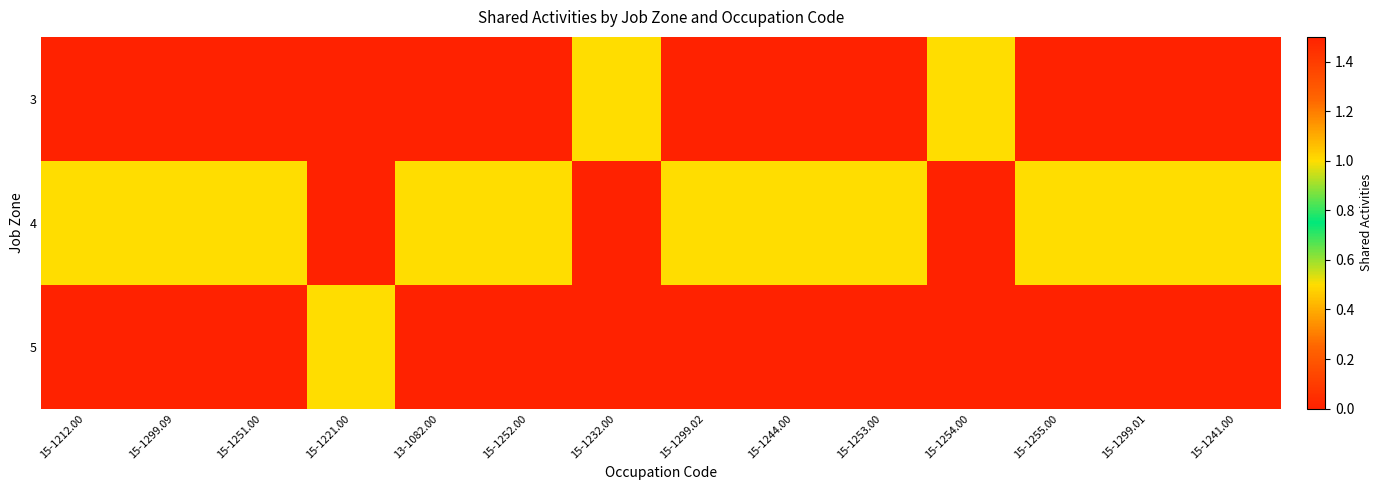

Between 15-1252.00 and 15-1299.01, which series saw the biggest shift?

3